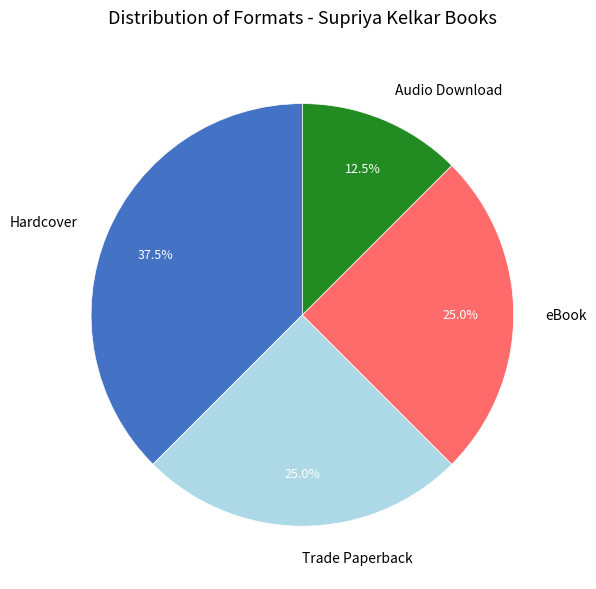

What is the smallest slice in the pie chart?

Audio Download